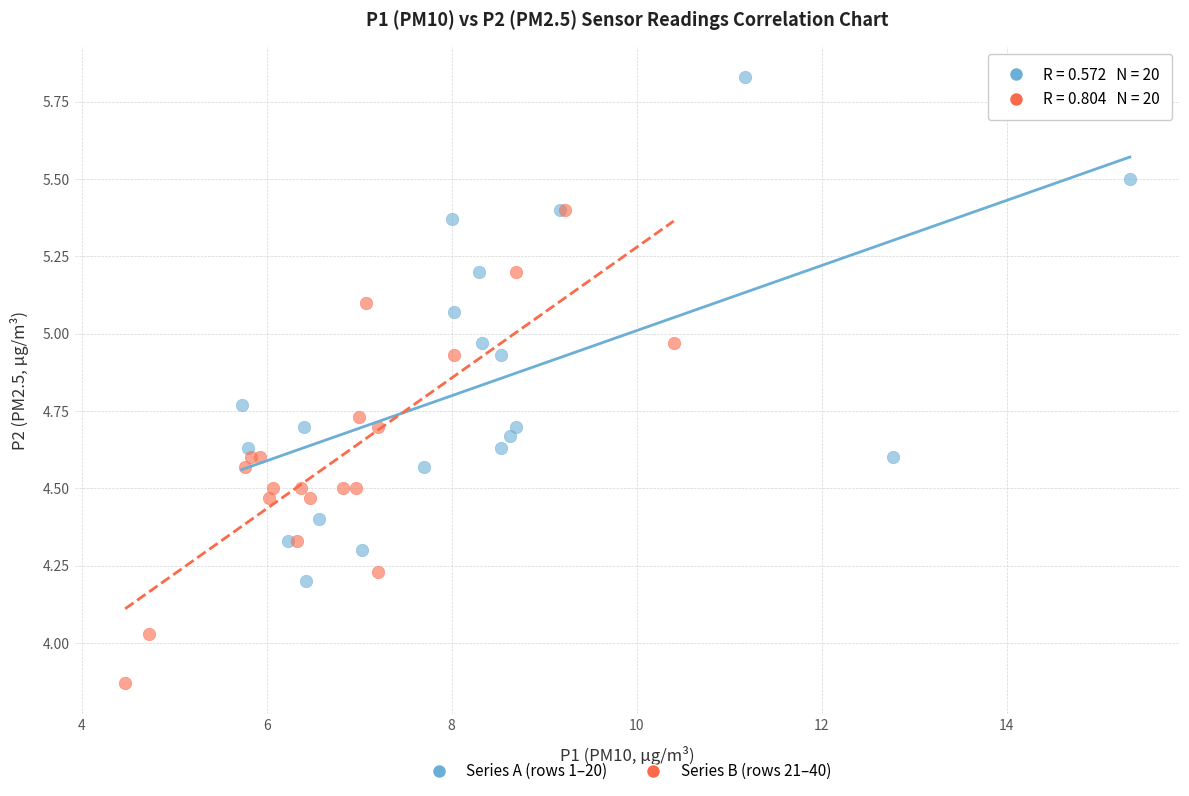

Which series reaches the minimum Y coordinate?

Series B (rows 21–40)